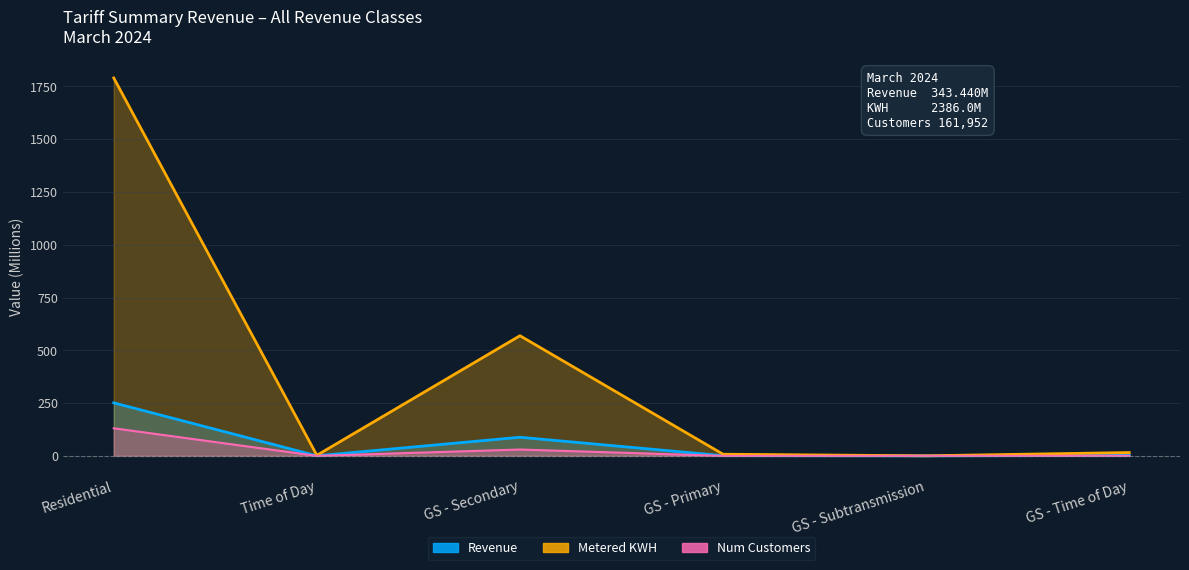

How many values in the Metered KWH series are below 15?

3